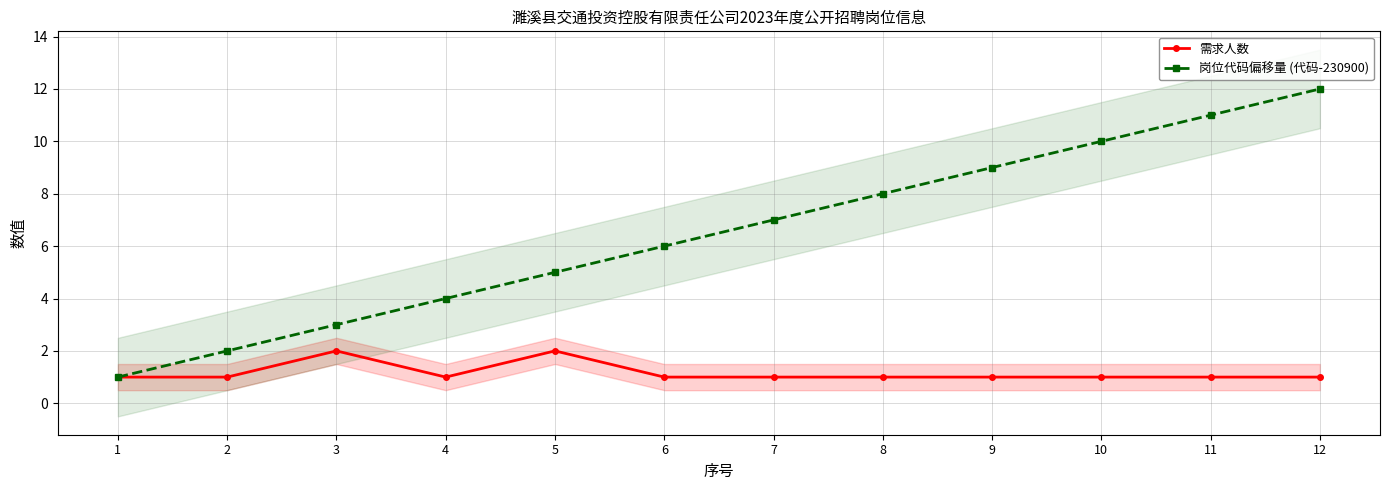

The 需求人数 series shows 1 at 7. True or false?

True